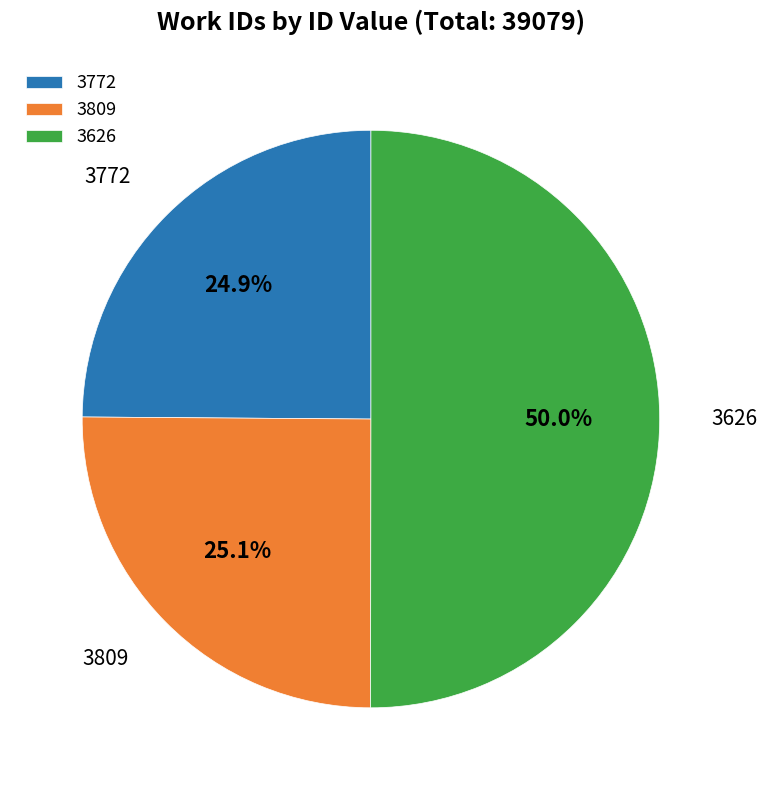

What percentage is the 3626 slice, to the nearest percent?

50%